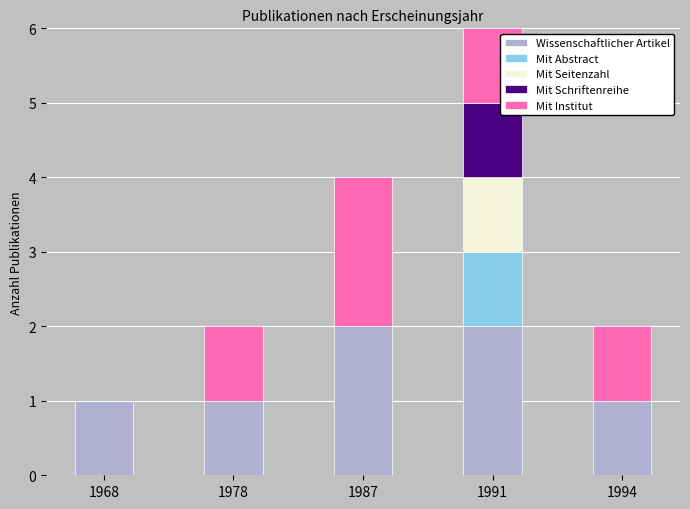

Reading left to right, transcribe the values for Wissenschaftlicher Artikel.

1968=1	1978=1	1987=2	1991=2	1994=1